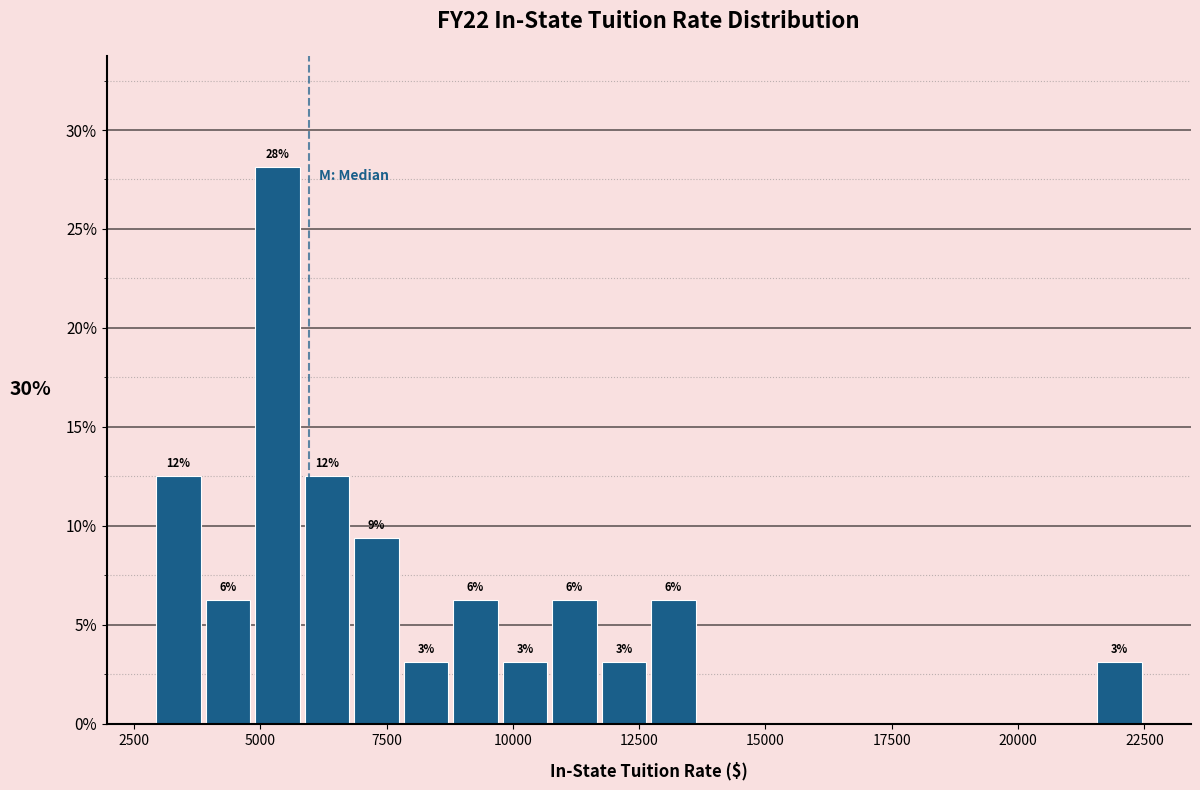

Around what value on the x-axis is the tallest bar? Give the approximate position of its centre, as read against the axis.

5500